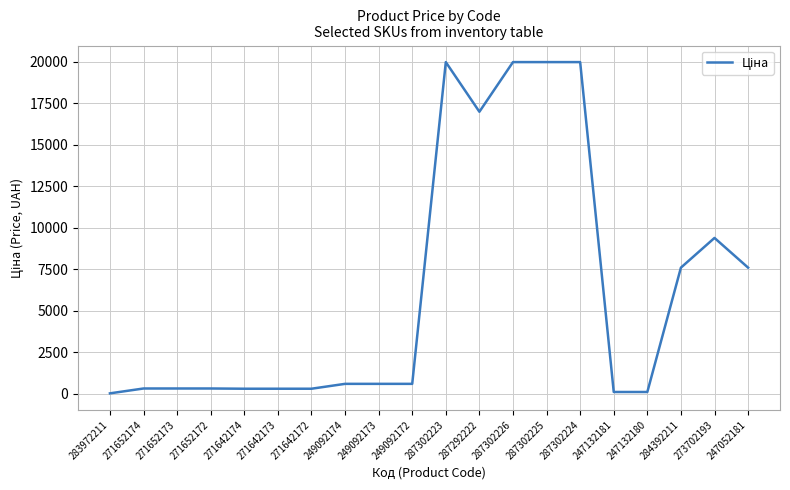

Is this an area chart (filled region under the line)?

No